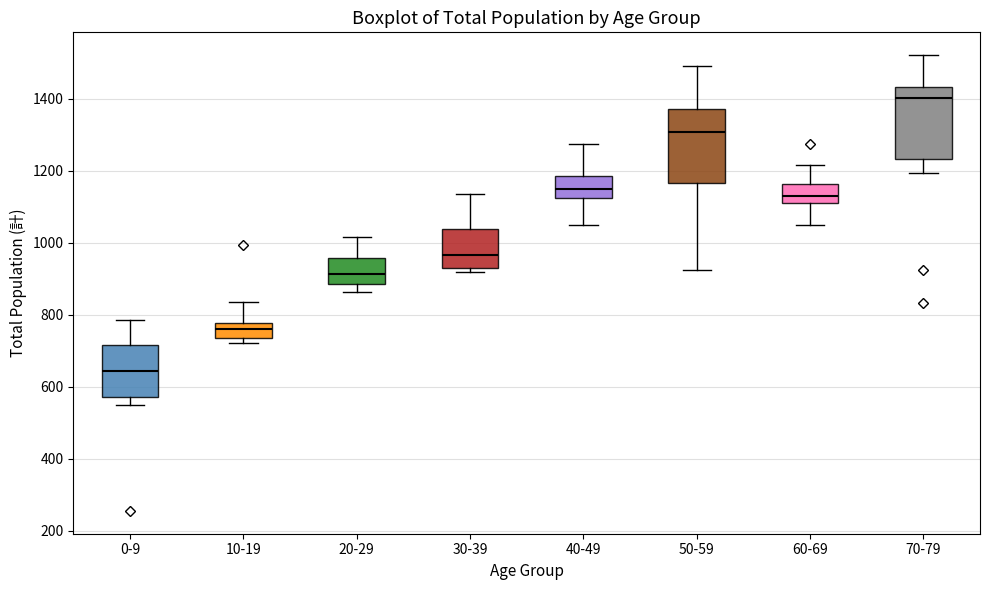

Reading left to right, read every box against the y-axis: the position of its median line, the range the box covers, and the ends of its whiskers. The values are not printed on the chart, so give them approximately, as read against the axis.

0-9: median 640, box 580 to 720, whiskers 540 to 780
10-19: median 760, box 740 to 780, whiskers 720 to 840
20-29: median 920, box 880 to 960, whiskers 860 to 1020
30-39: median 960, box 940 to 1040, whiskers 920 to 1140
40-49: median 1140, box 1120 to 1180, whiskers 1040 to 1280
50-59: median 1300, box 1160 to 1380, whiskers 920 to 1500
60-69: median 1140, box 1120 to 1160, whiskers 1040 to 1220
70-79: median 1400, box 1240 to 1440, whiskers 1200 to 1520